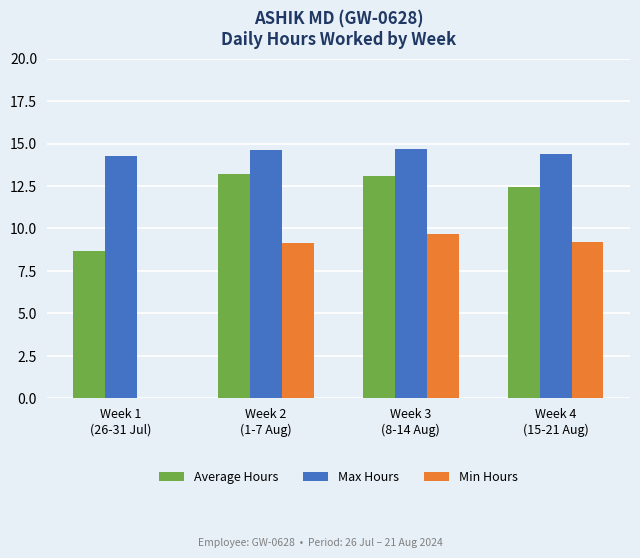

What is the greatest value displayed?

14.7